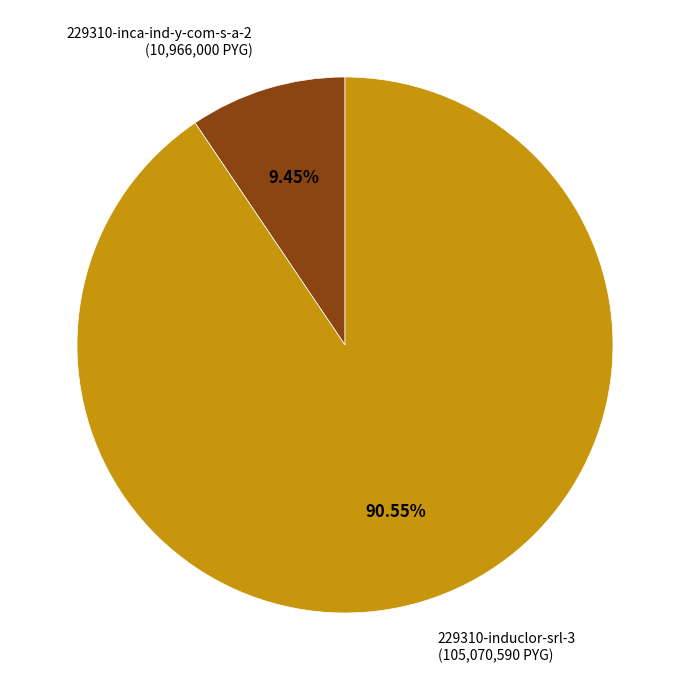

Is the sum of 229310-induclor-srl-3 and 229310-inca-ind-y-com-s-a-2 greater than half?

Yes